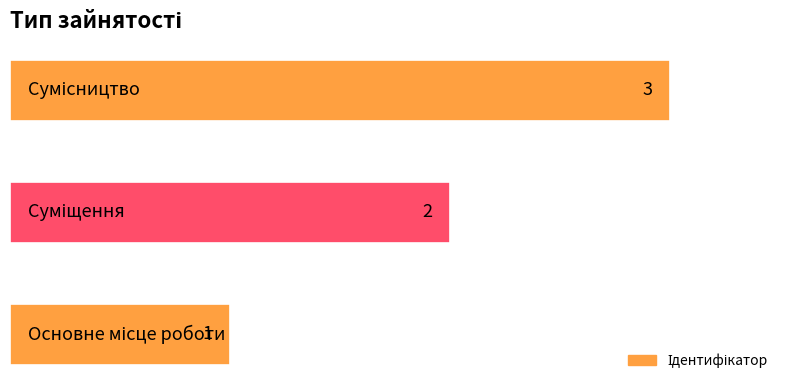

Count the values in the range 1 to 3.

3